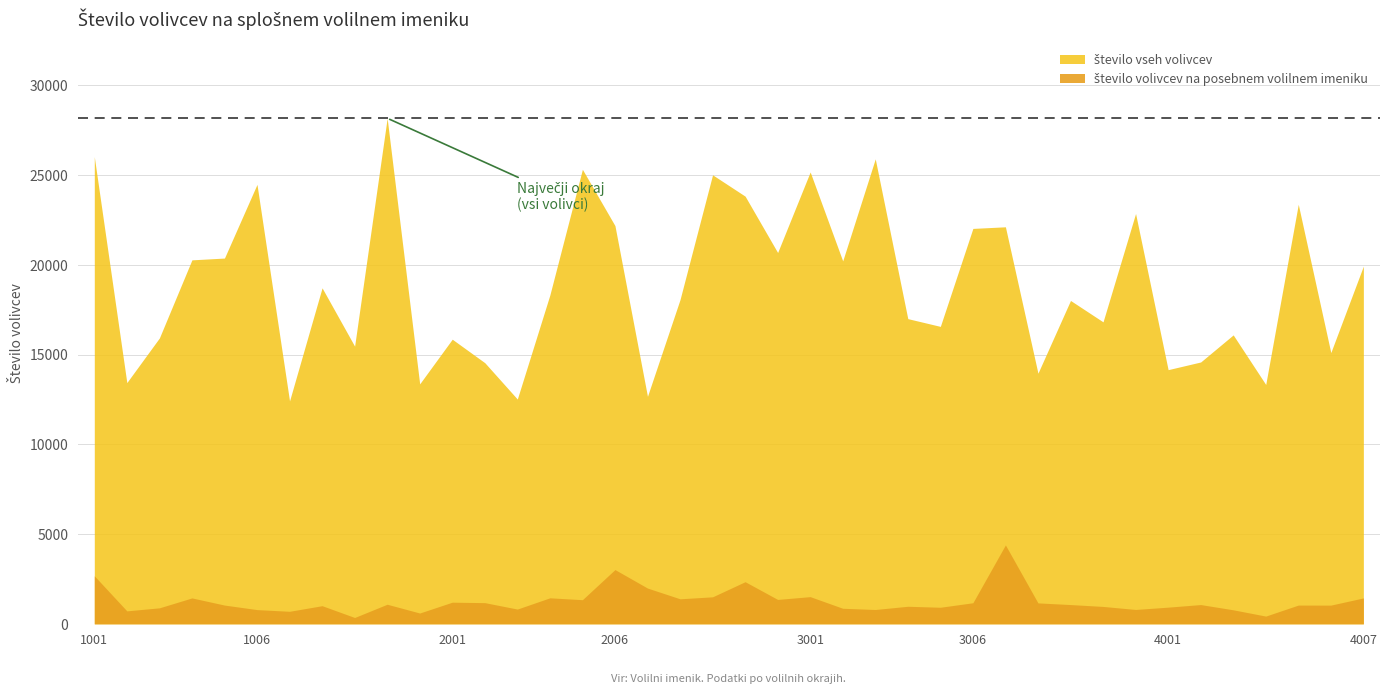

In število volivcev na splošnem volilnem imeniku, how many points are higher than both neighbors (excluding endpoints)?

13